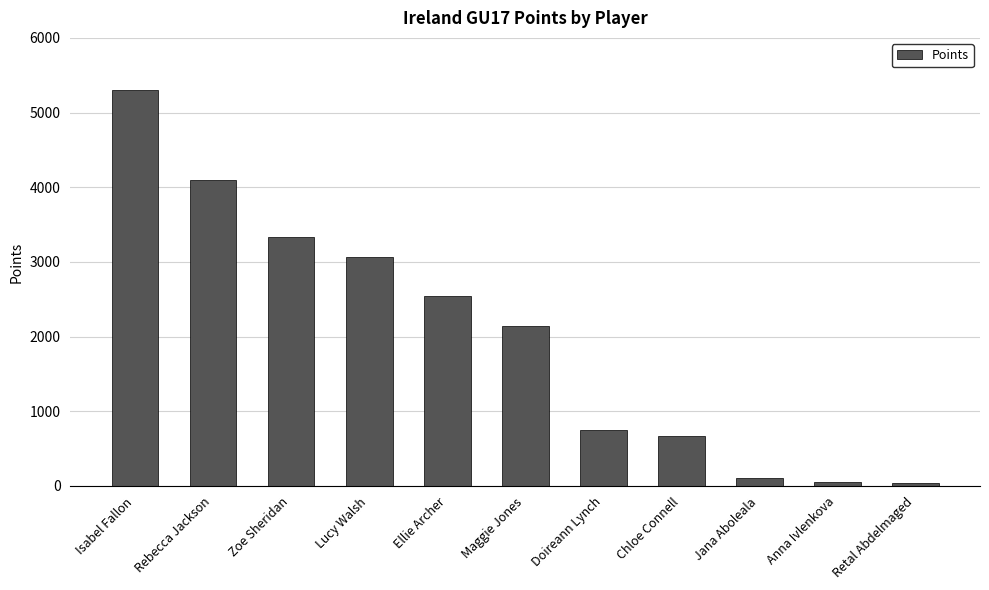

What is the label of the 5th bar from the left?

Ellie Archer